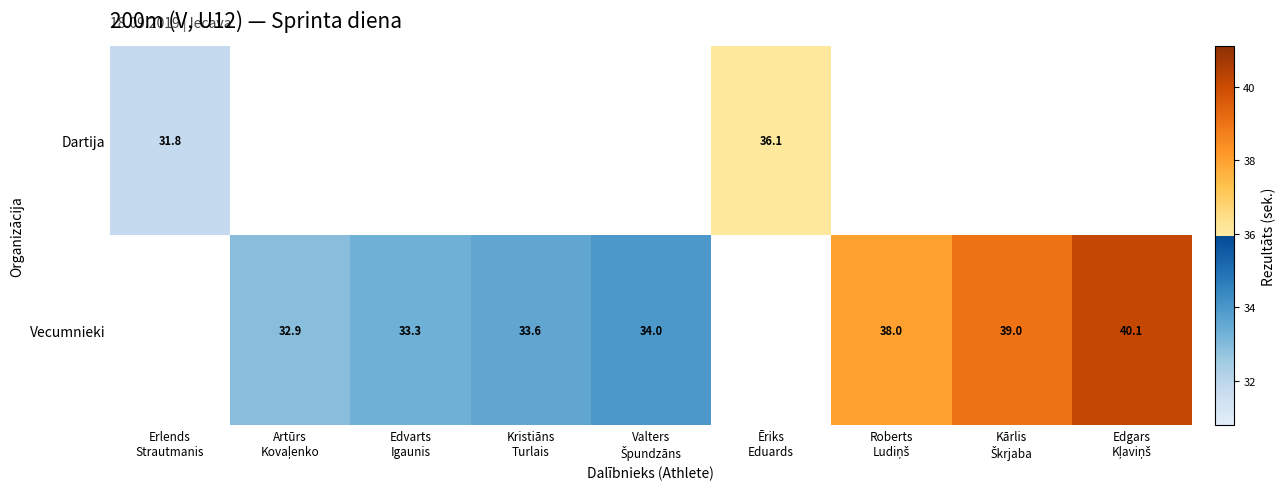

At how many categories does at least one series exceed 38?

2